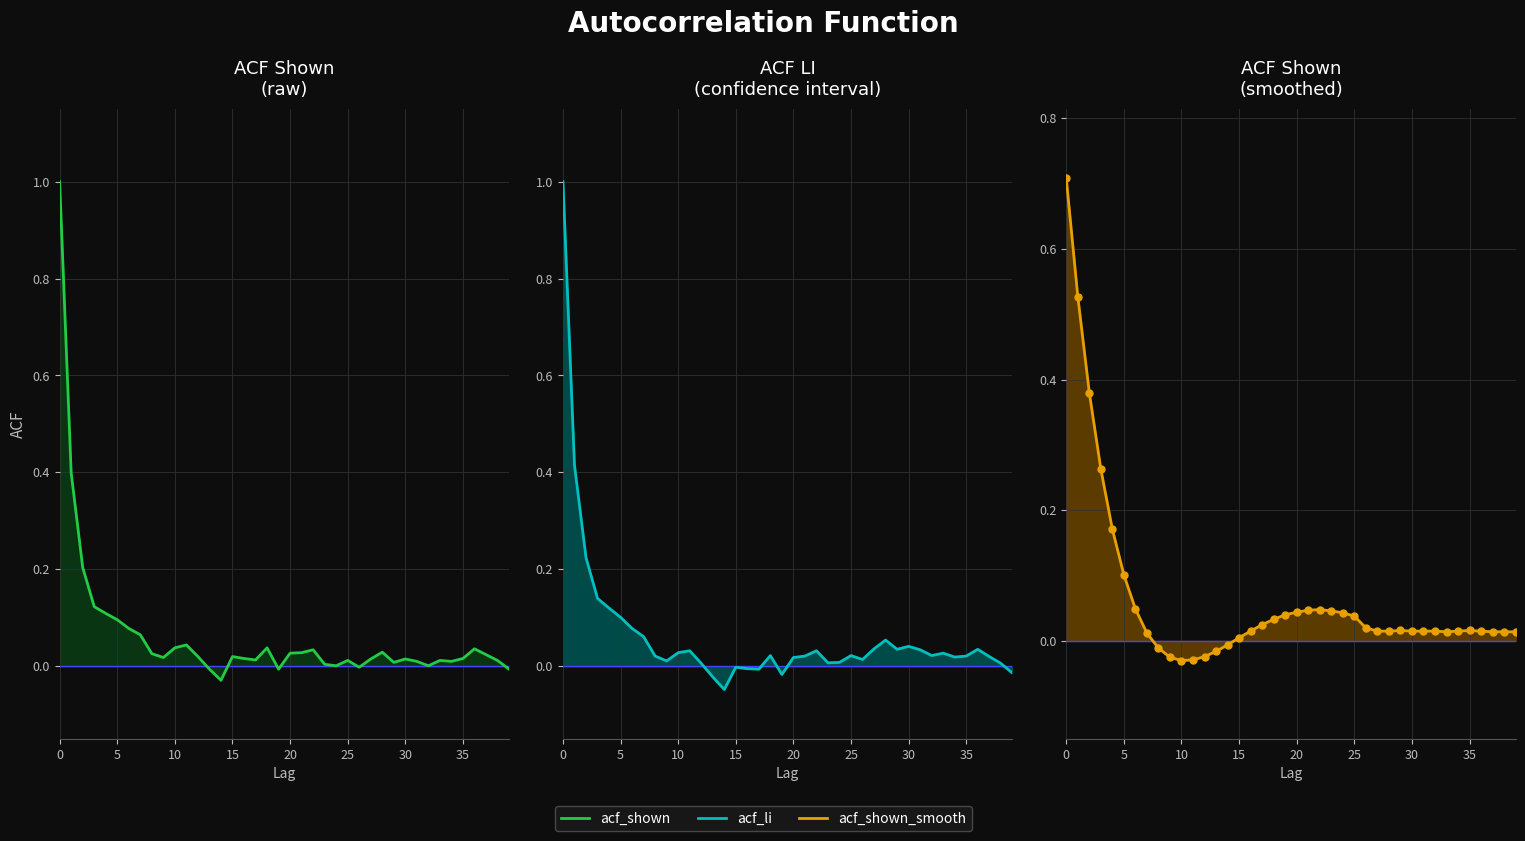

What are all the series names shown in the legend?

acf_shown, acf_li, acf_shown_smooth